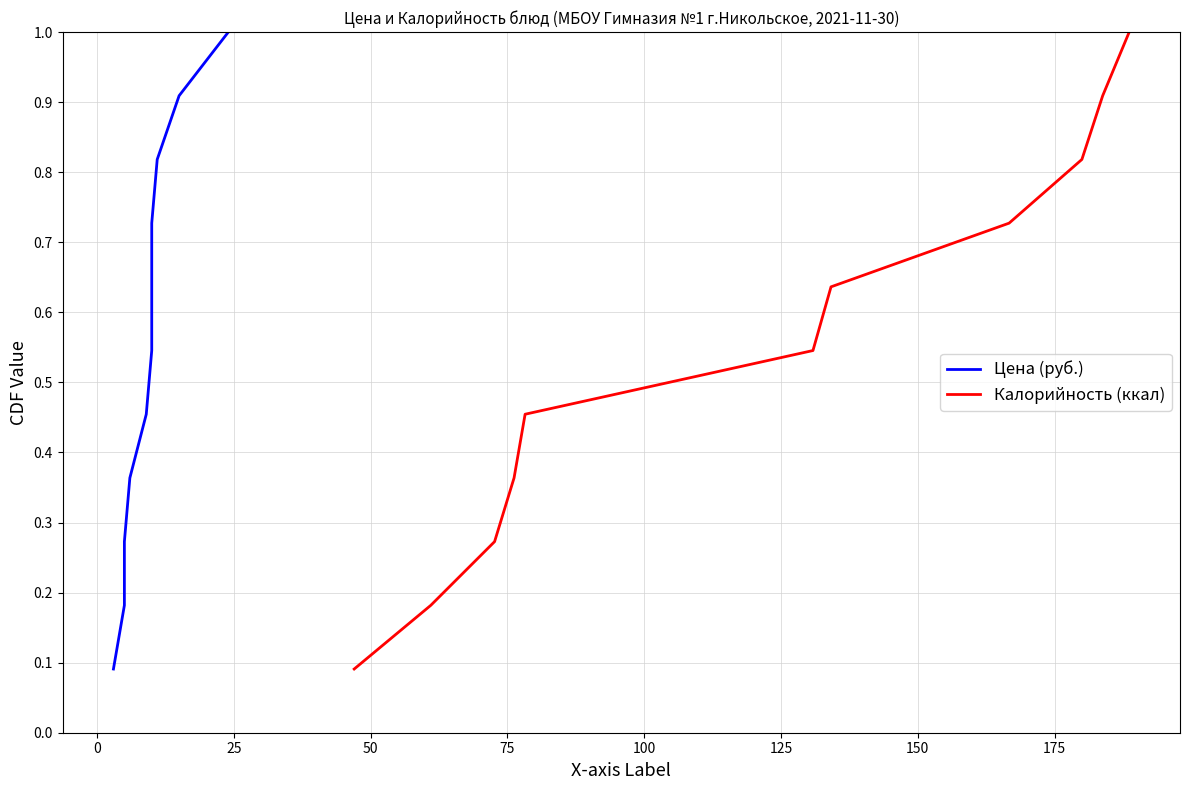

What is the maximum value for Калорийность (ккал)?

1.0